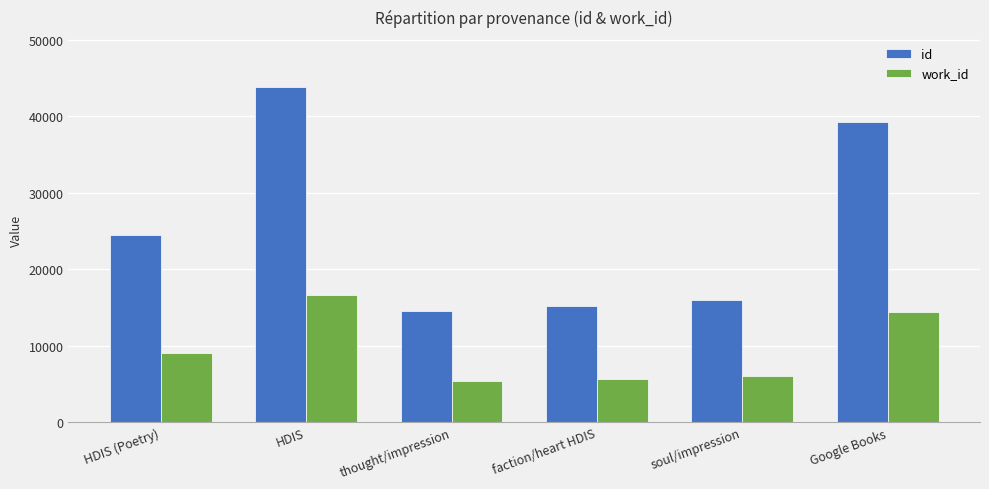

How many categories are shown in the chart?

6